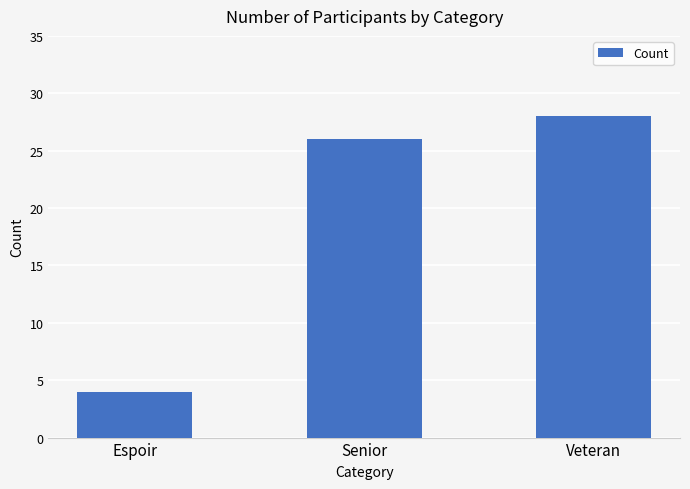

What is the ratio of the value at Veteran to the value at Senior?

1.1